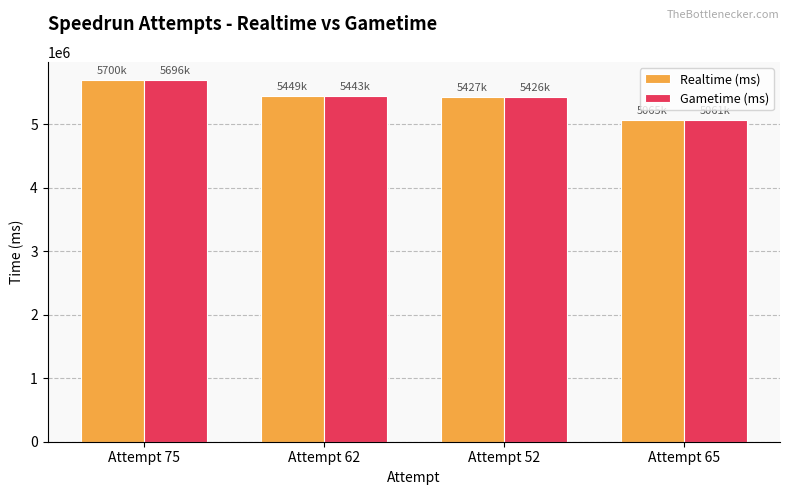

What is the spread (max minus min) of values at Attempt 65?

4503